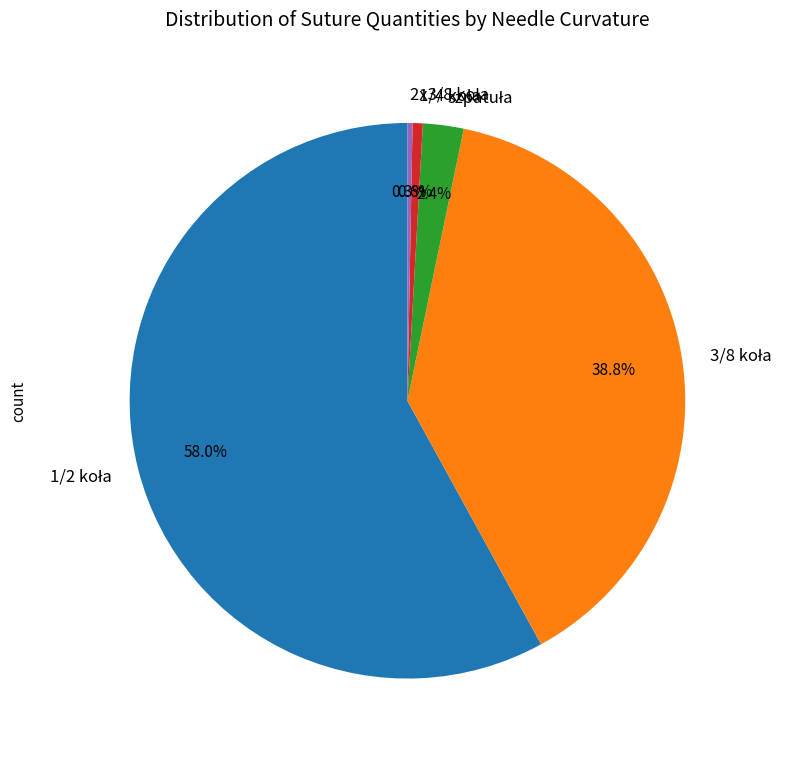

How many segments does this pie chart have?

5